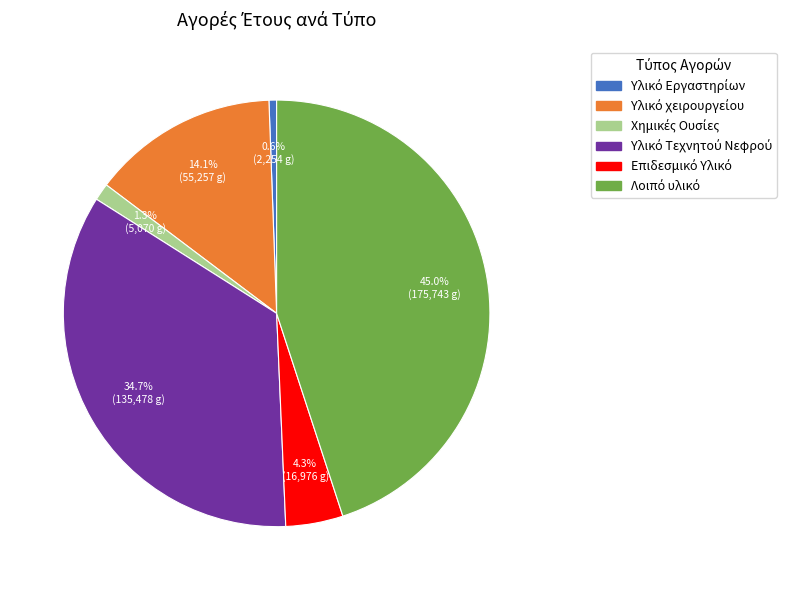

True or false: Υλικό Τεχνητού Νεφρού accounts for 42% of the total.

False